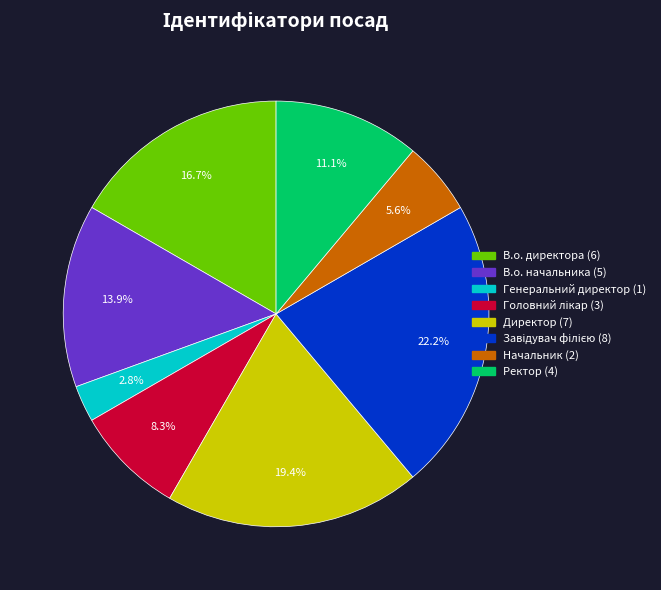

How many slices are in this pie chart?

8